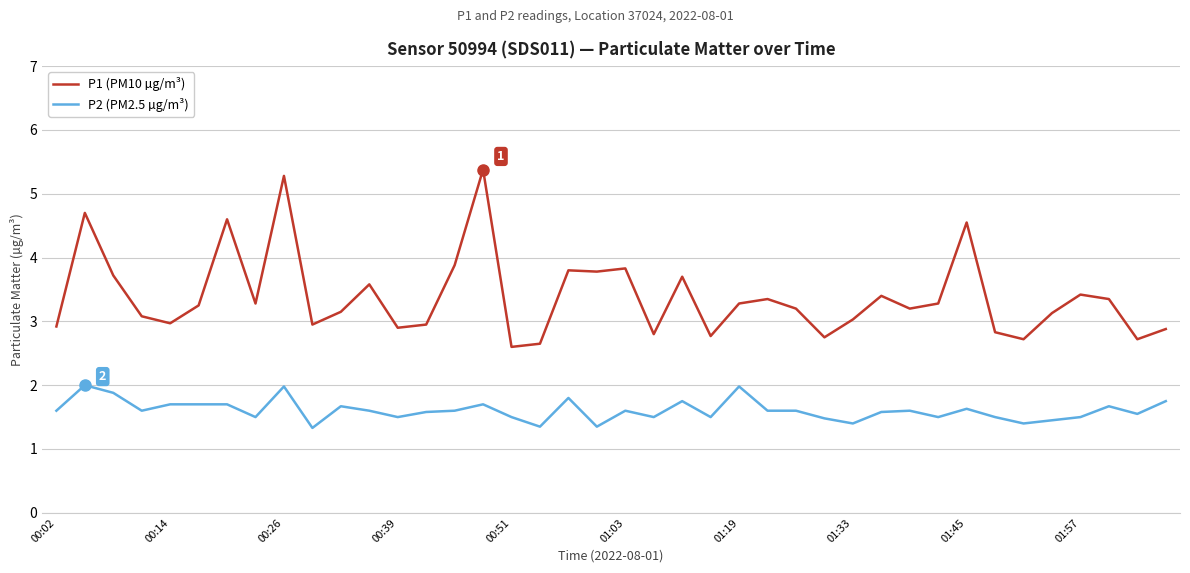

List the series in order of their overall mean, lowest first.

P2 (PM2.5 µg/m³), P1 (PM10 µg/m³)